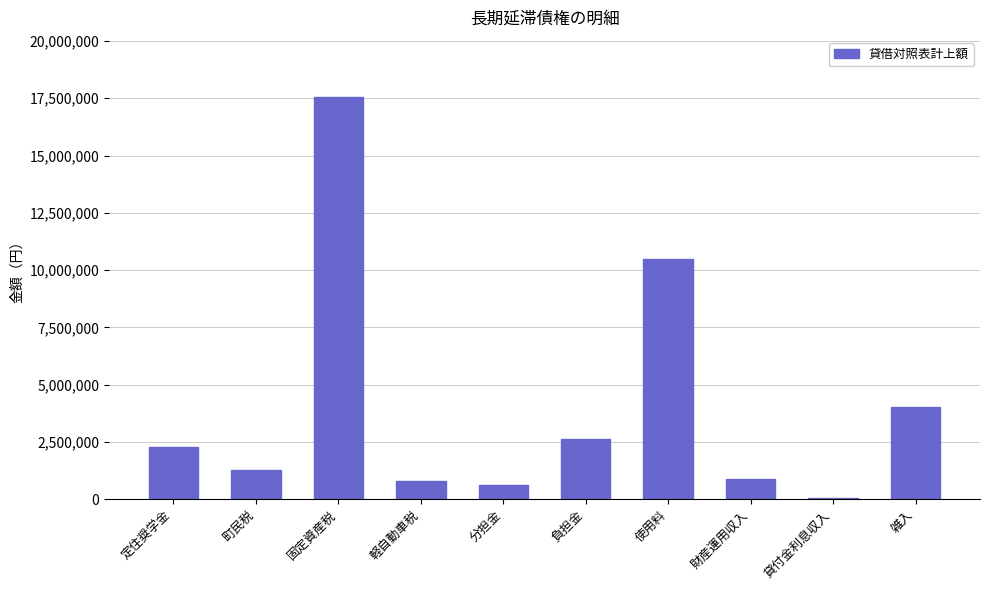

What is the difference between the maximum and minimum values?

17482363